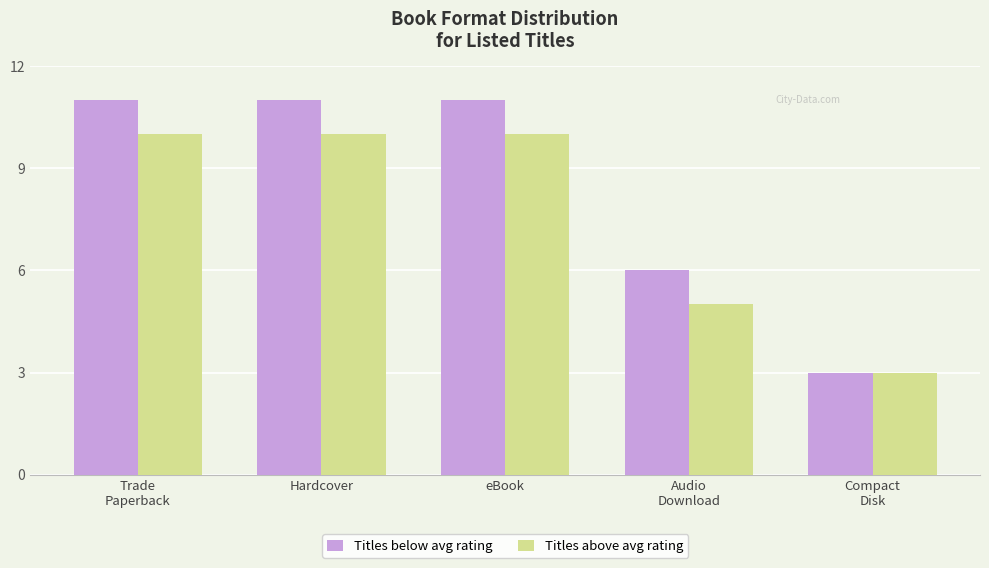

What is the difference between the highest and lowest values at Trade
Paperback?

1